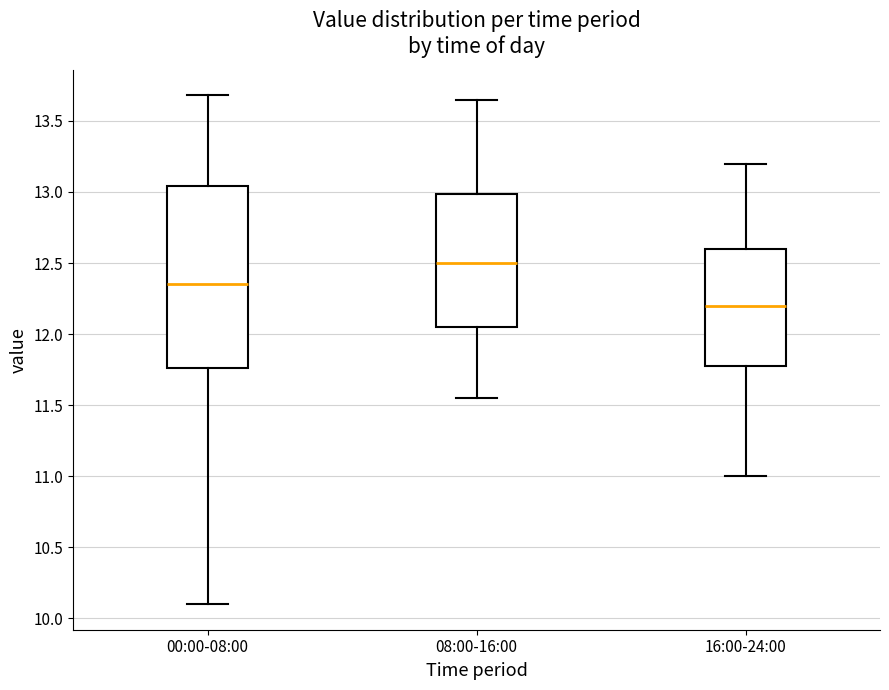

Which box is the tallest, from its lower edge to its upper edge?

00:00-08:00